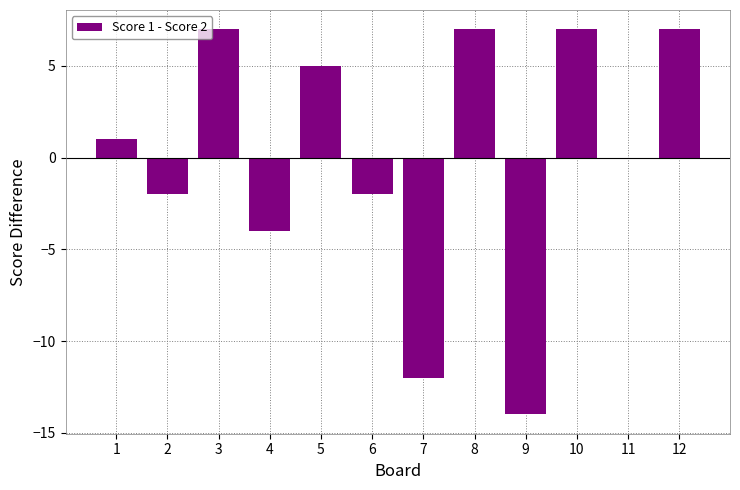

What is the sum of the values at 4 and 6?

-6